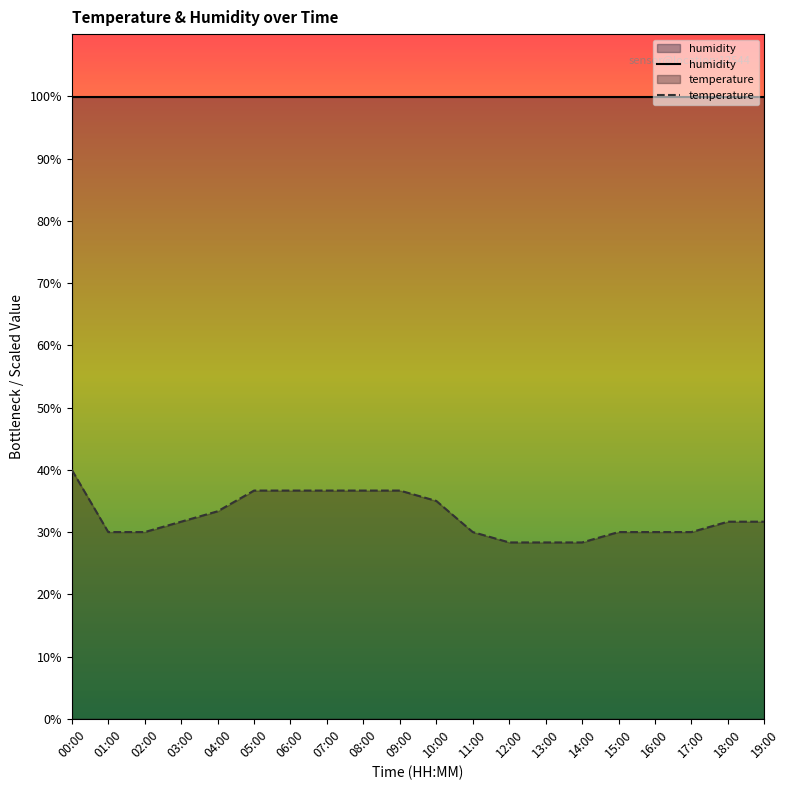

Reading left to right, what are all the values shown in this chart?

40.0	30.0	30.0	31.7	33.3	36.7	36.7	36.7	36.7	36.7	35.0	30.0	28.3	28.3	28.3	30.0	30.0	30.0	31.7	31.7